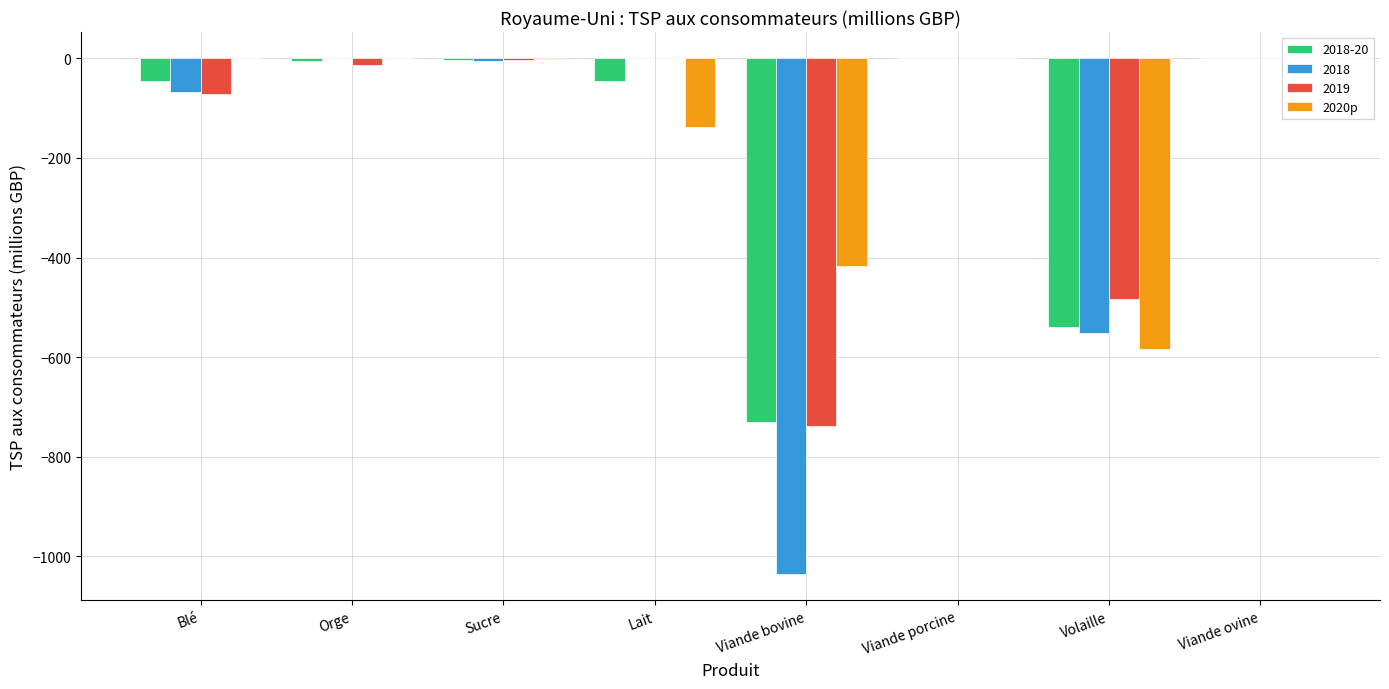

Is the value of 2018 at Sucre greater than the value of 2020p at Viande bovine?

Yes